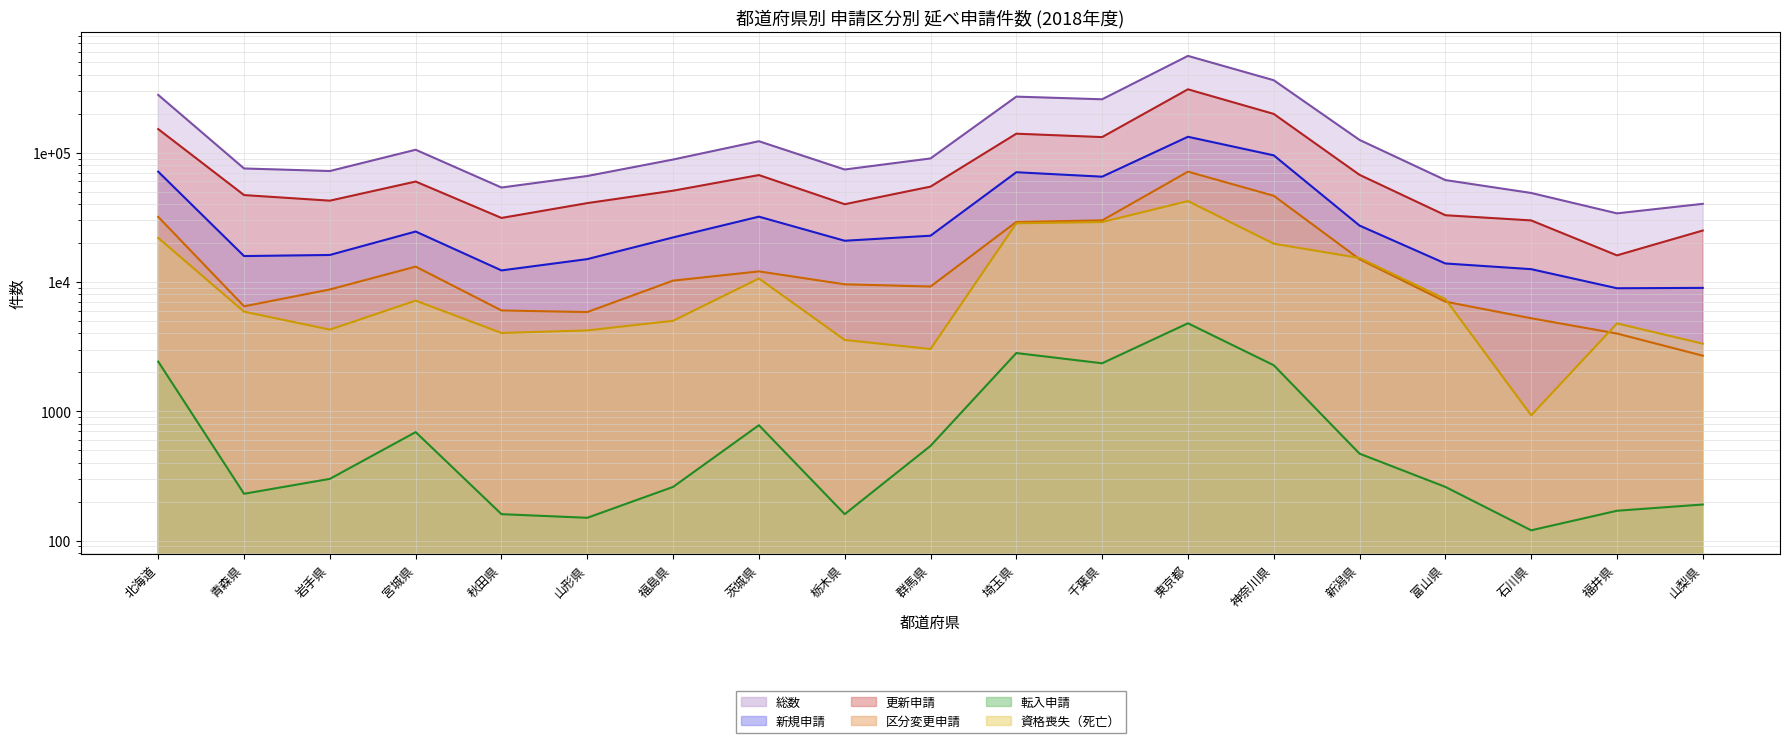

What is the average value of the 新規申請 (line) series?

36228